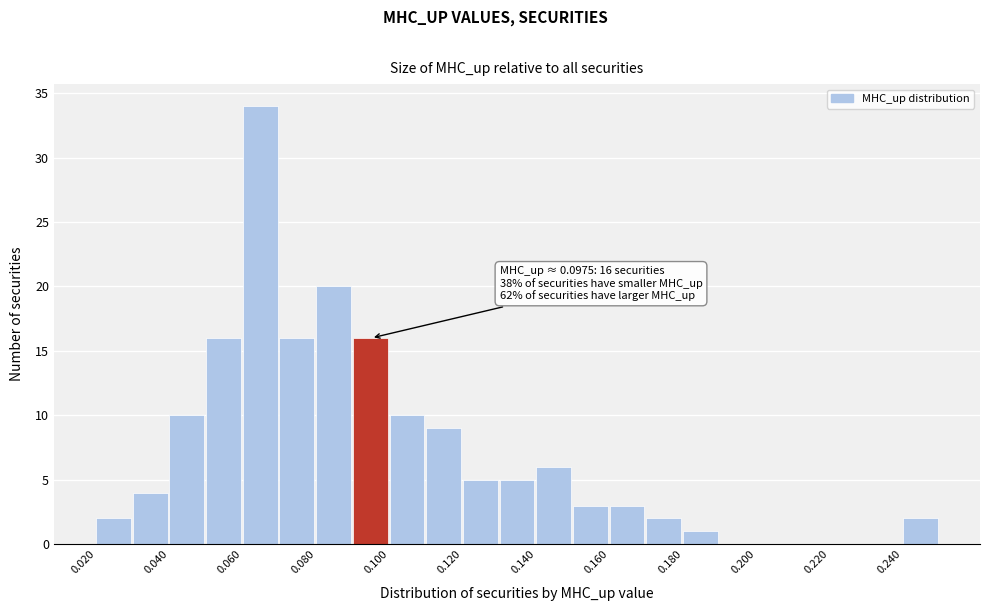

Which range on the x-axis has the tallest bar?

0.06 to 0.07